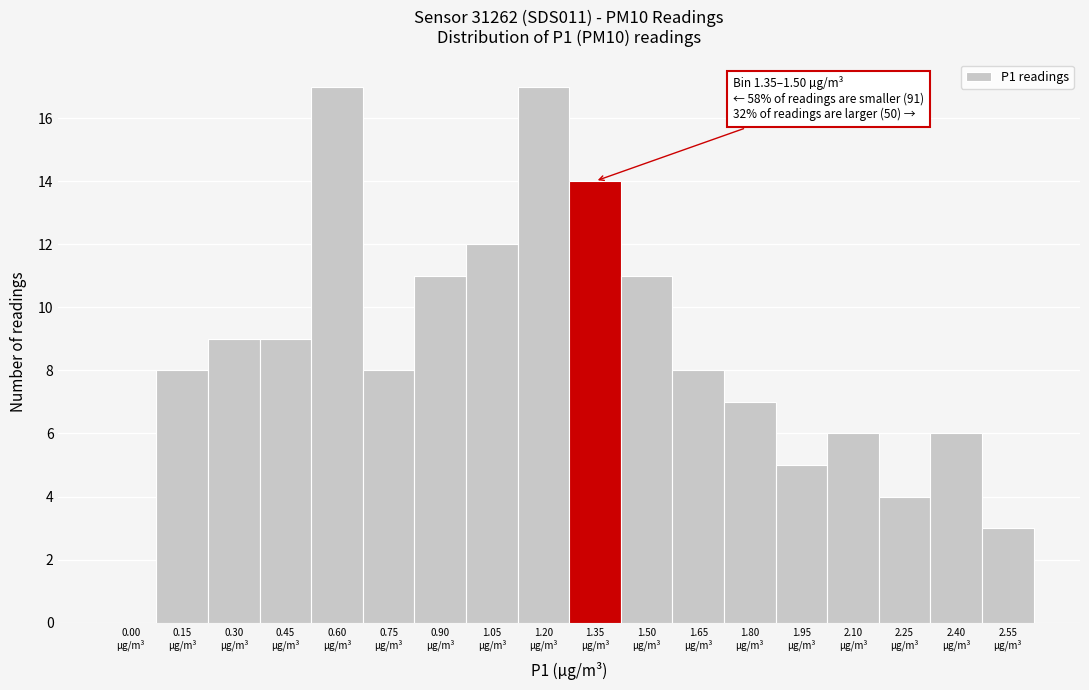

What is the maximum value shown in the chart?

17